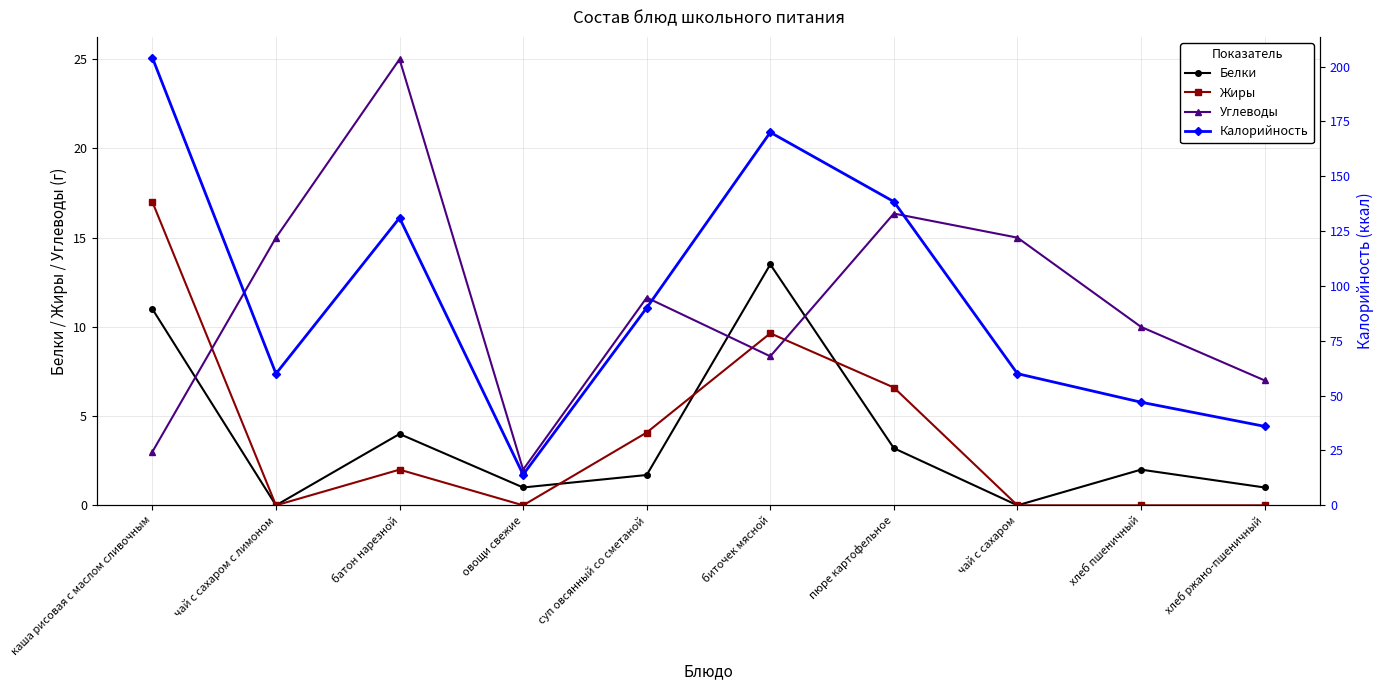

What is the lowest value of the Углеводы series?

2.0